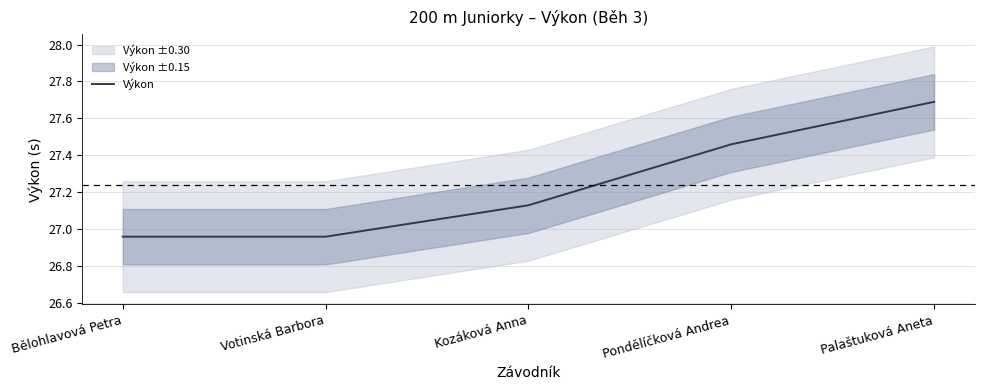

The chart shows a value of 46.0 at Kozáková Anna. True or false?

False